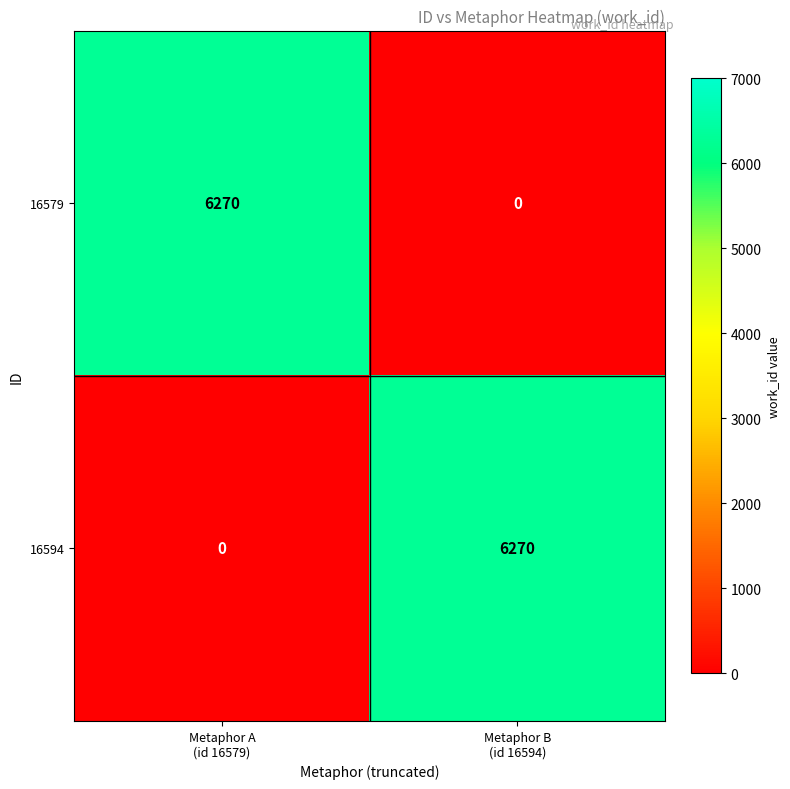

Reading left to right, transcribe all the data shown in this chart.

16579: 6270	0
16594: 0	6270